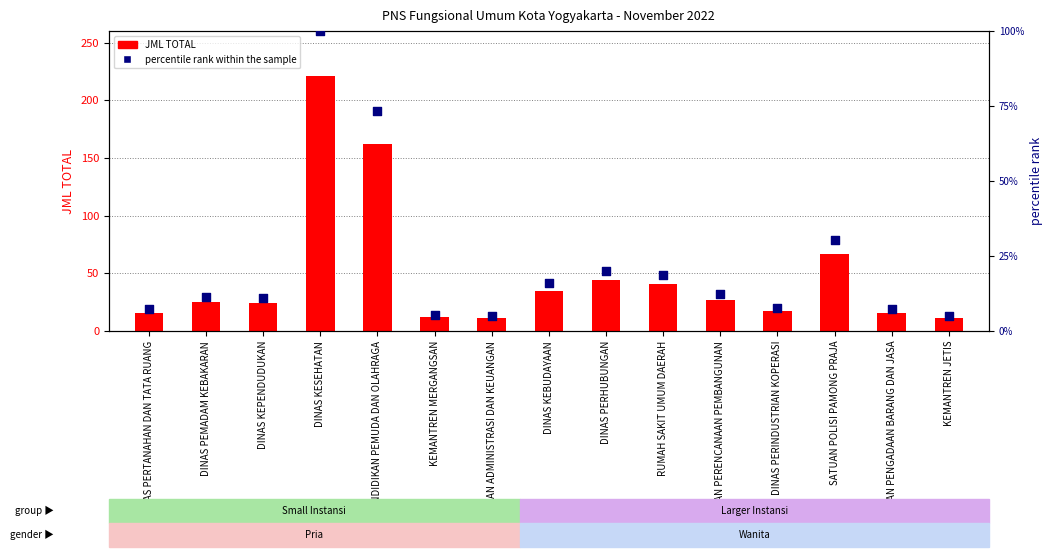

Is the value of percentile rank within the sample at DINAS KEPENDUDUKAN greater than the value of JML TOTAL at DINAS PENDIDIKAN PEMUDA DAN OLAHRAGA?

No